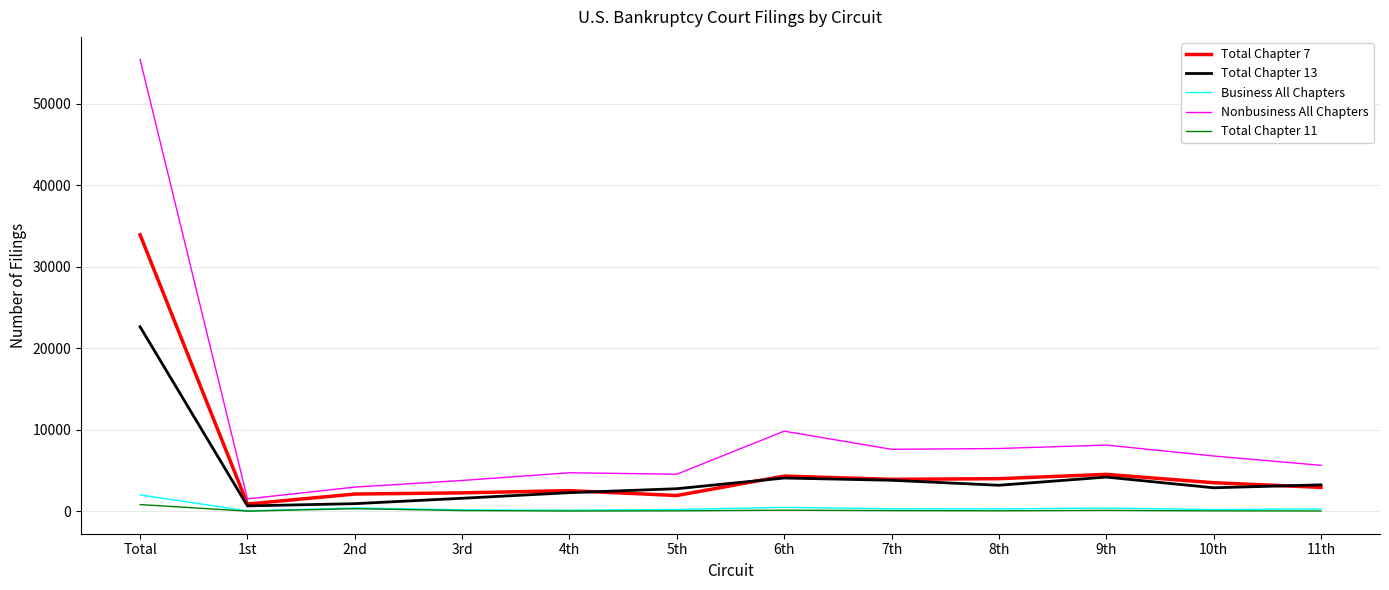

The Total Chapter 13 series shows 4201 at 9th. True or false?

True